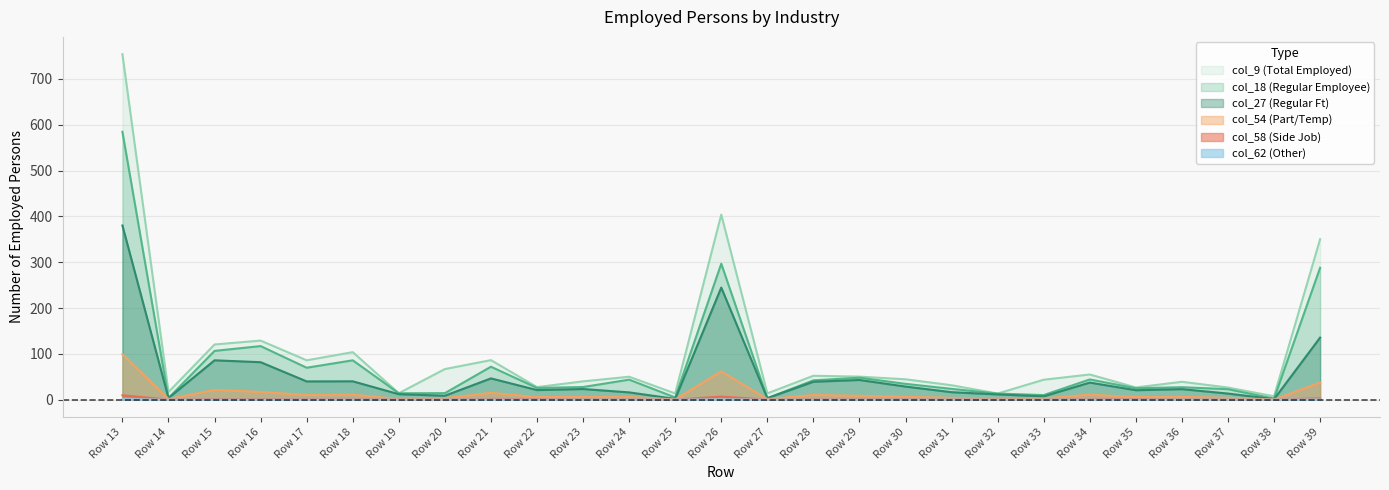

The col_54 (Part/Temp) series shows 11.0 at Row 34. True or false?

True